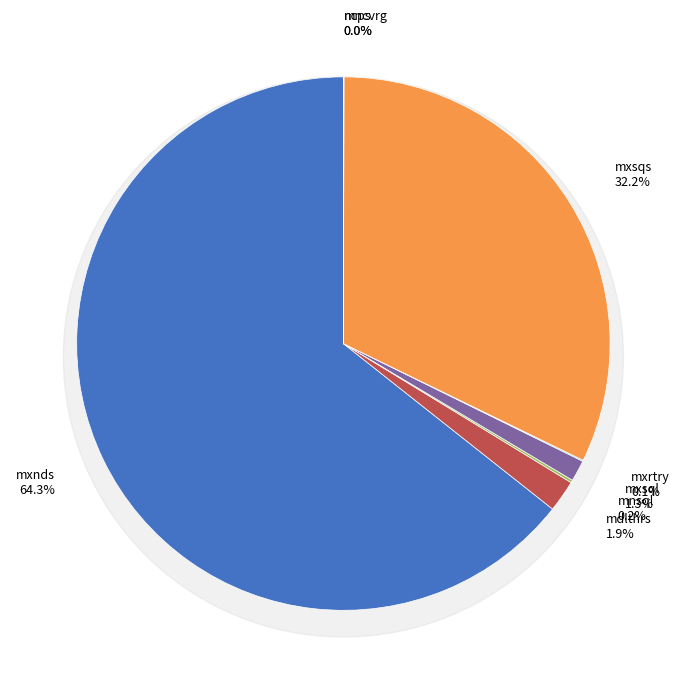

How many segments does this pie chart have?

8